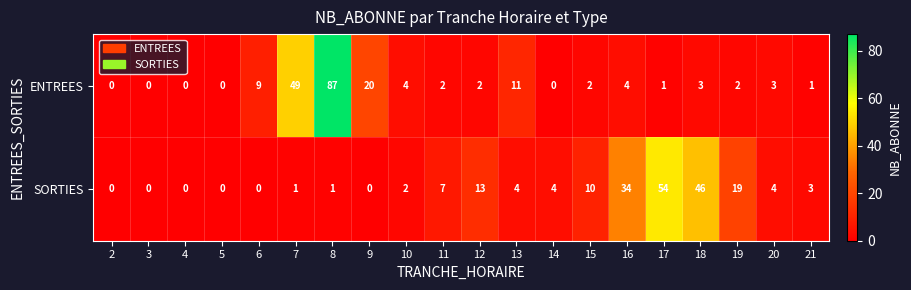

What is the difference between the second highest and second lowest values in the ENTREES series?

49